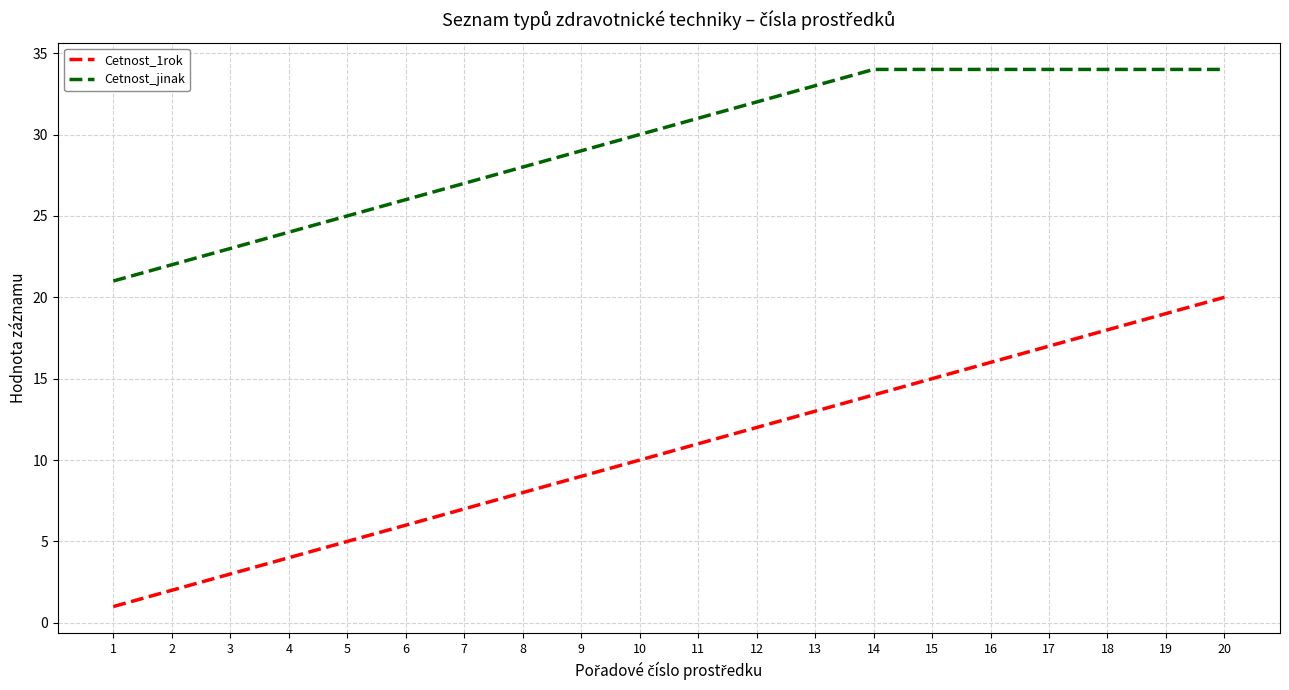

What is the sum of all Cetnost_1rok values?

210